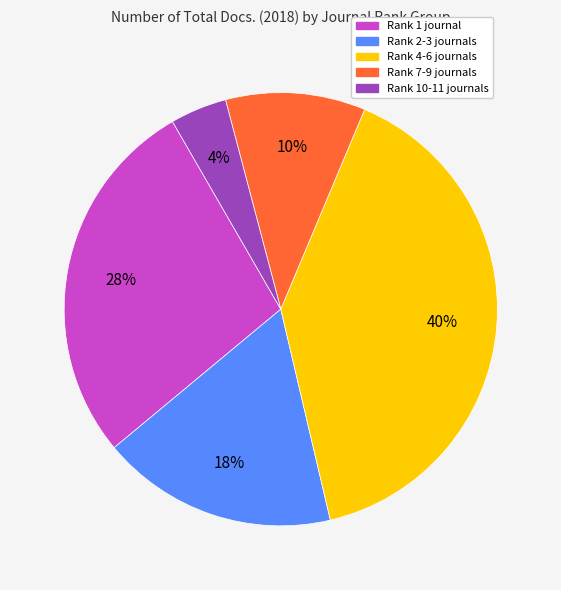

Is there any slice that represents more than half of the pie?

No